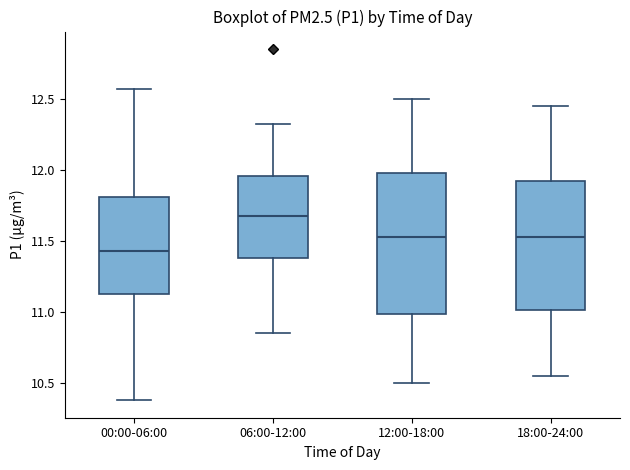

Where does the lower whisker of the box for 00:00-06:00 end on the y-axis? The values are not printed on the chart, so give them approximately, as read against the axis.

10.40